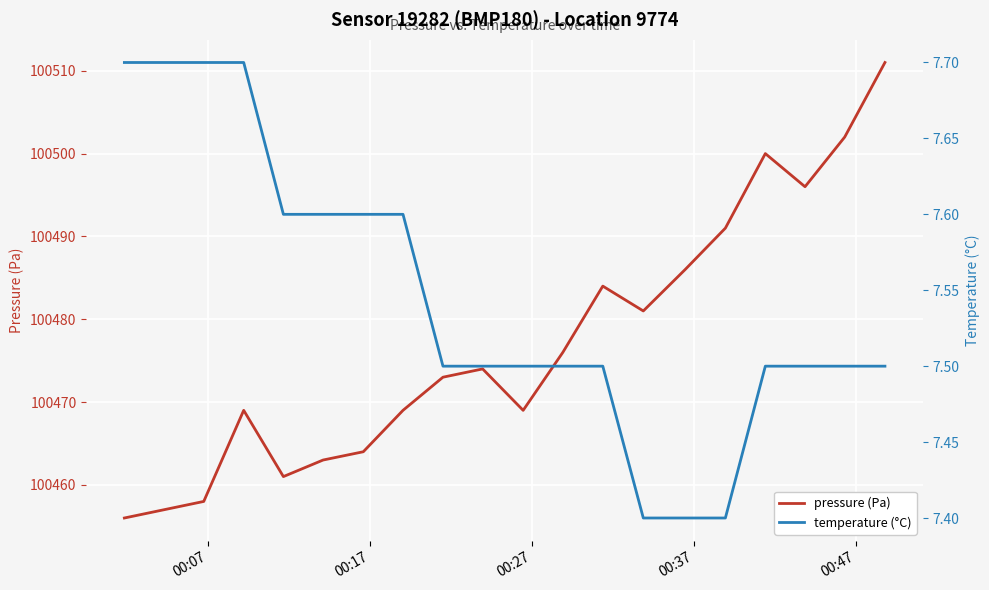

How many interior local valleys does the pressure (Pa) series have?

4